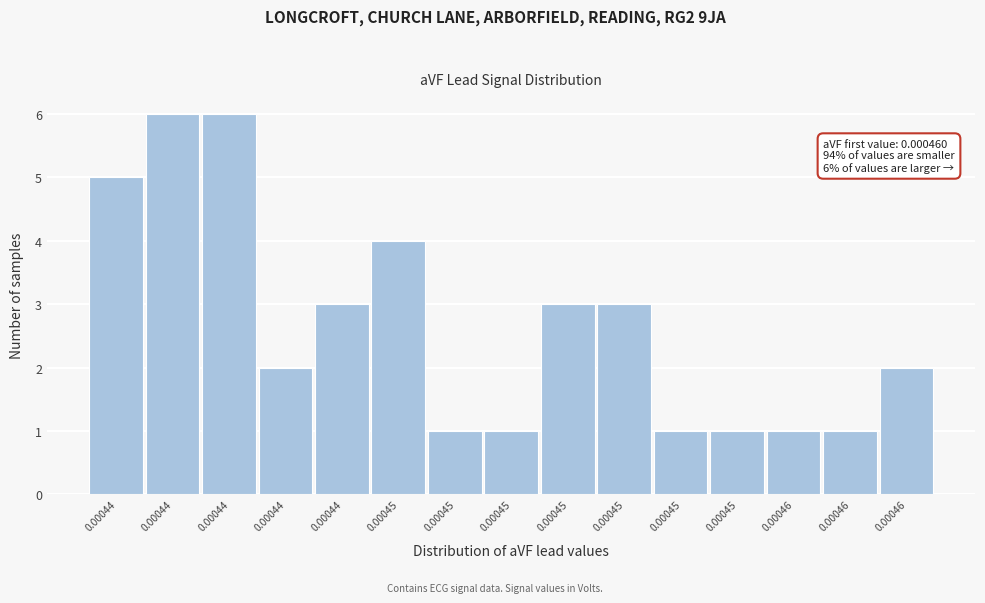

Does the chart contain any negative values?

No